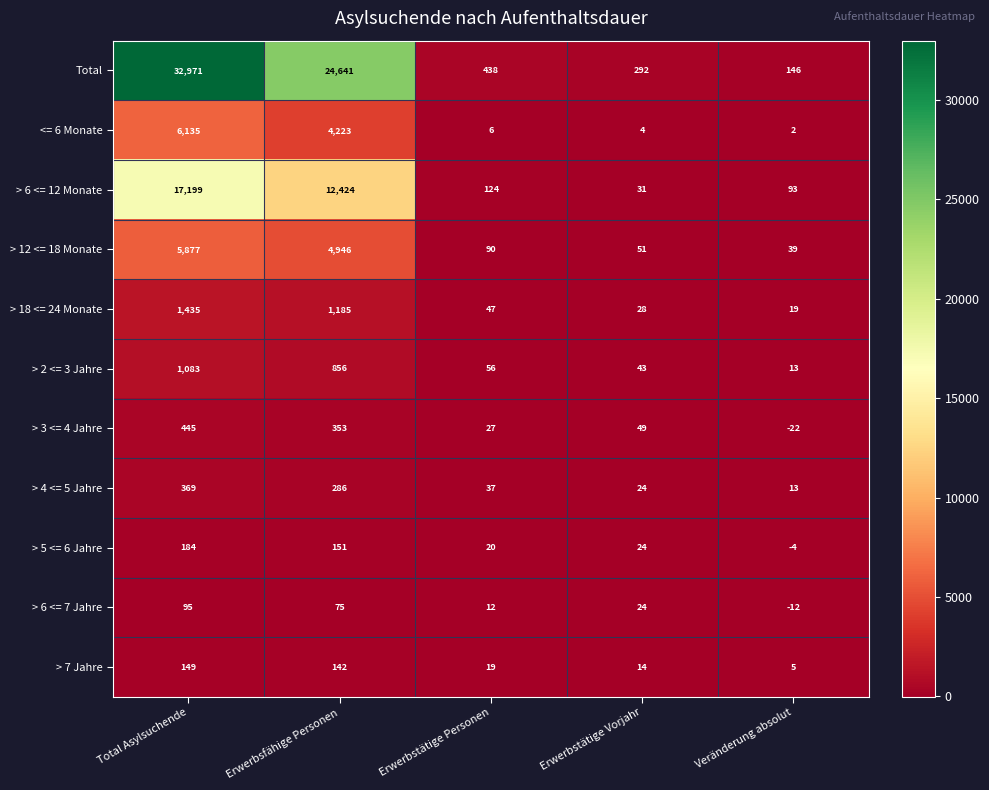

What is the total value across all series at Erwerbstätige Personen?

876